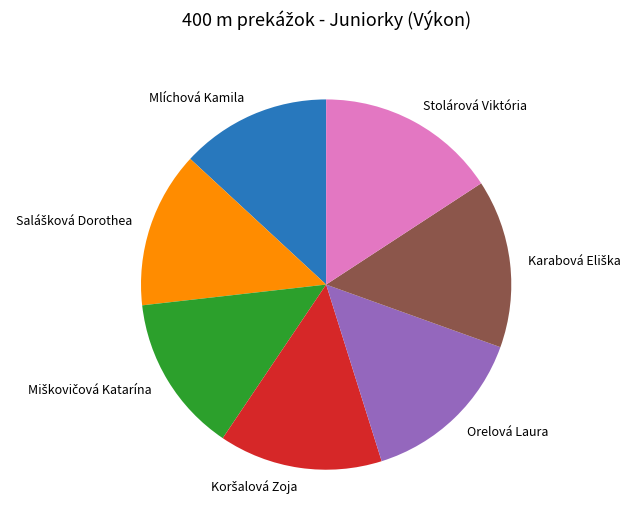

Is there a majority slice in this chart?

No